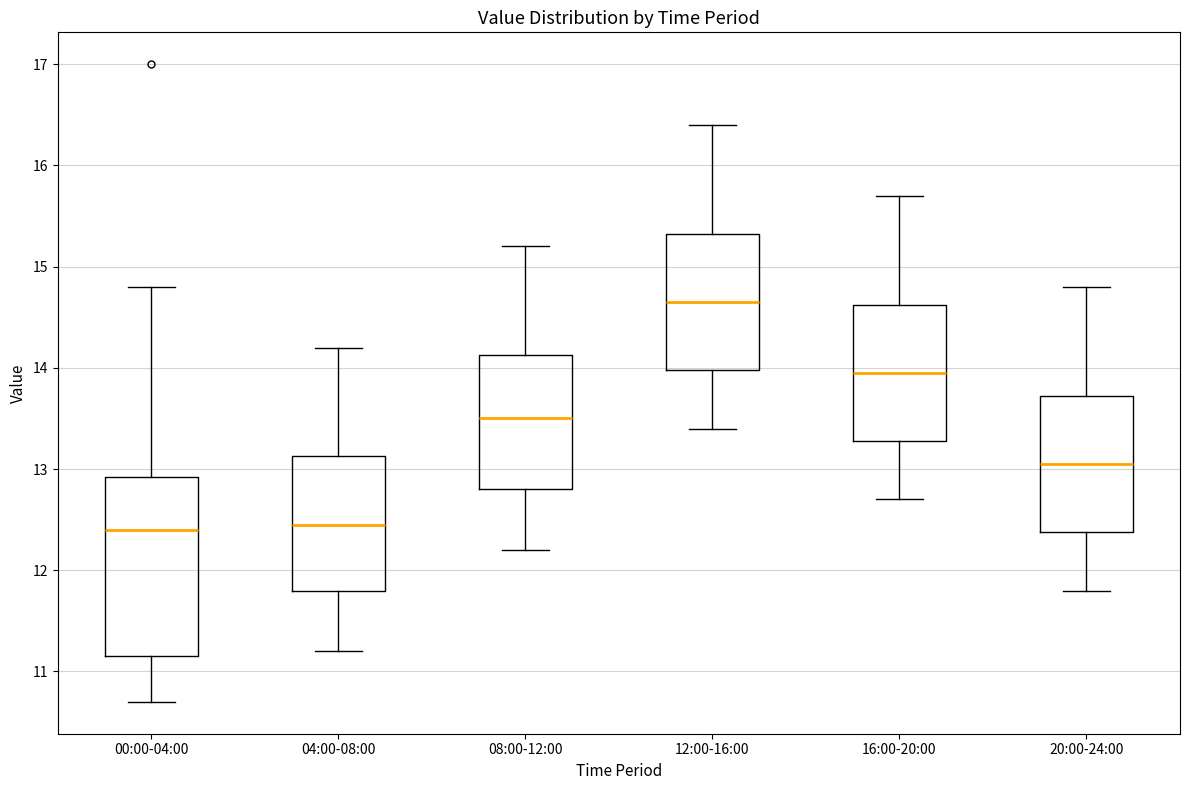

Where is the lower edge of the box for 04:00-08:00 on the y-axis? The values are not printed on the chart, so give them approximately, as read against the axis.

11.8